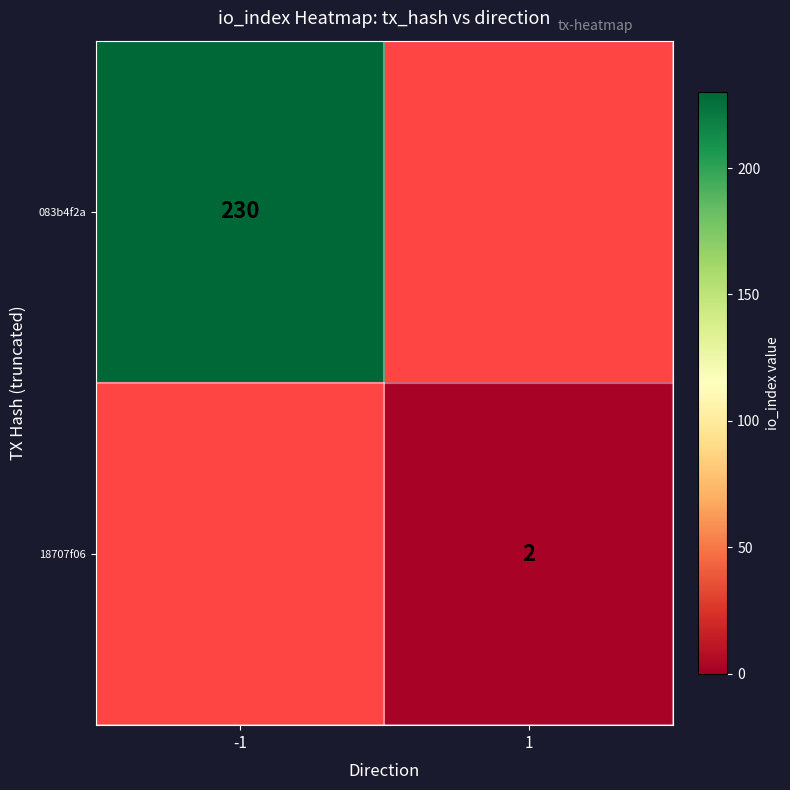

The value of 083b4f2a at -1 is 230. True or false?

True